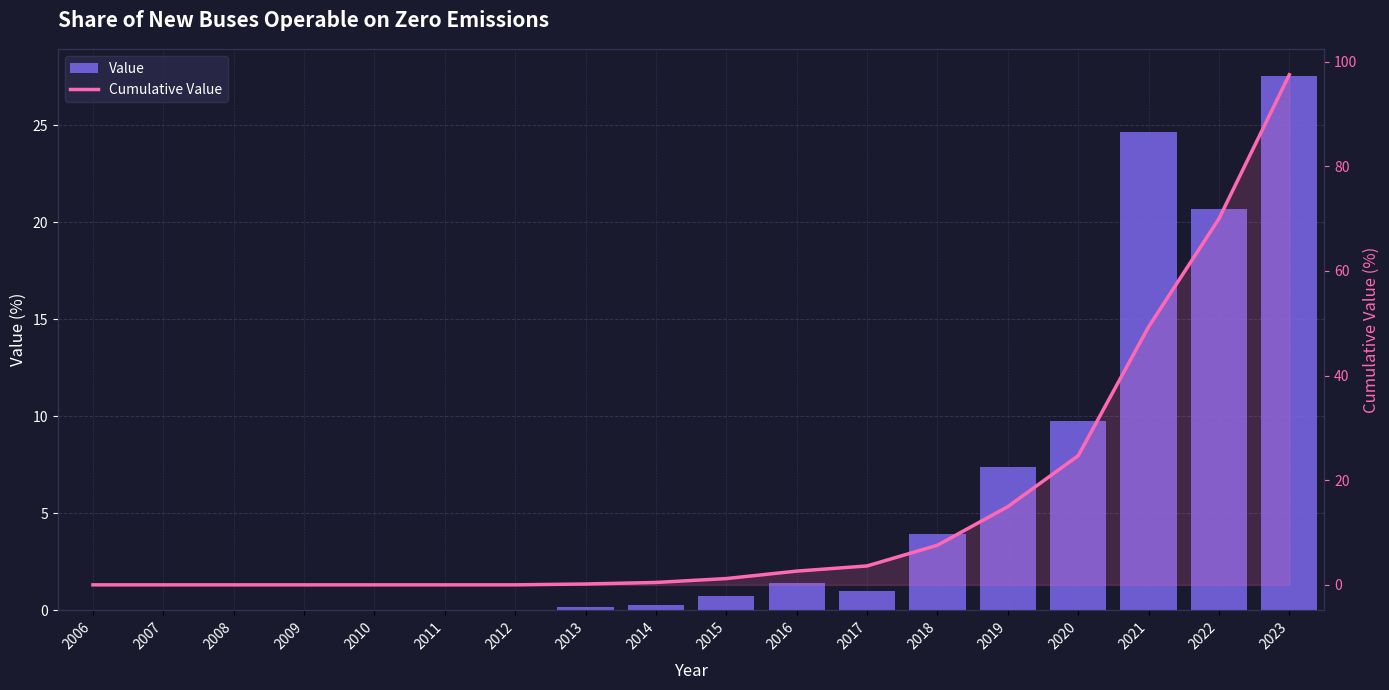

Rank the categories by Cumulative Value value from highest to lowest.

2023, 2022, 2021, 2020, 2019, 2018, 2017, 2016, 2015, 2014, 2013, 2006, 2007, 2008, 2009, 2010, 2011, 2012